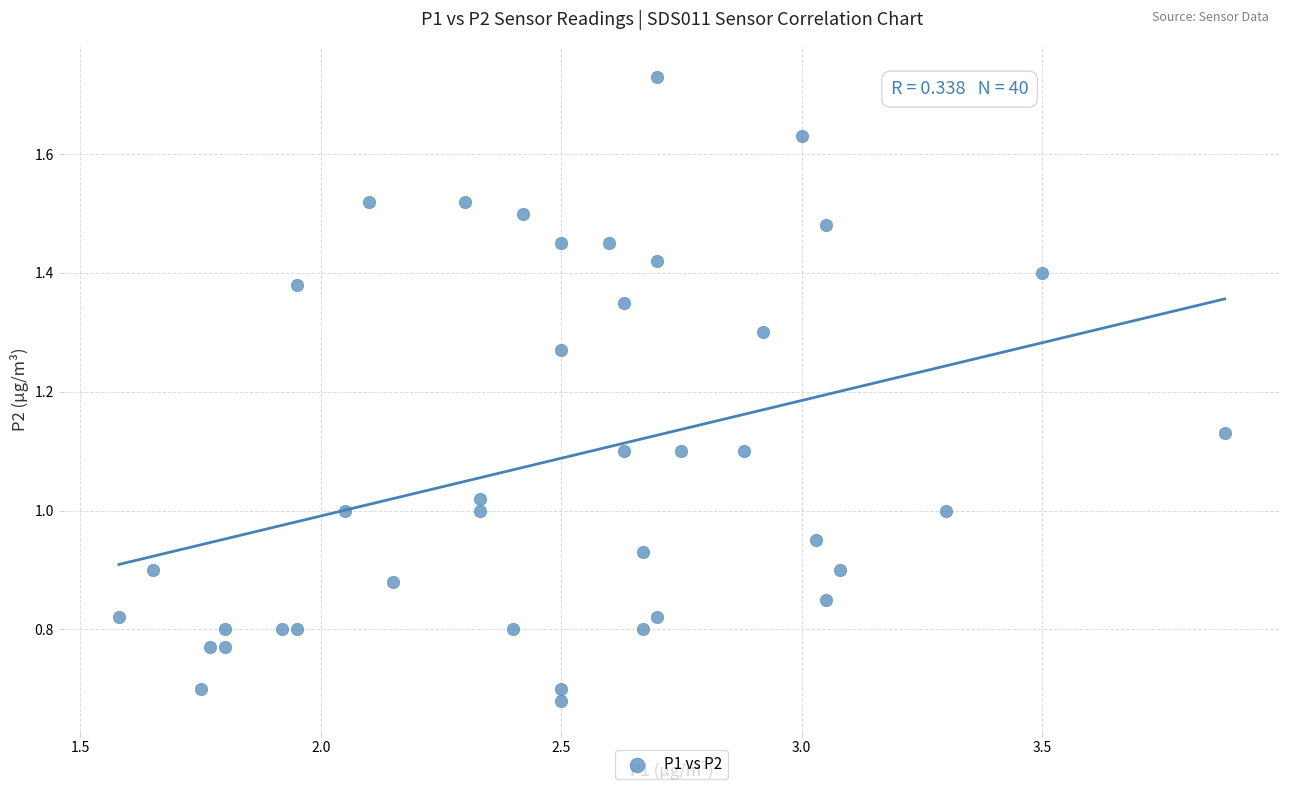

What is the range of X values (max minus min)?

2.3